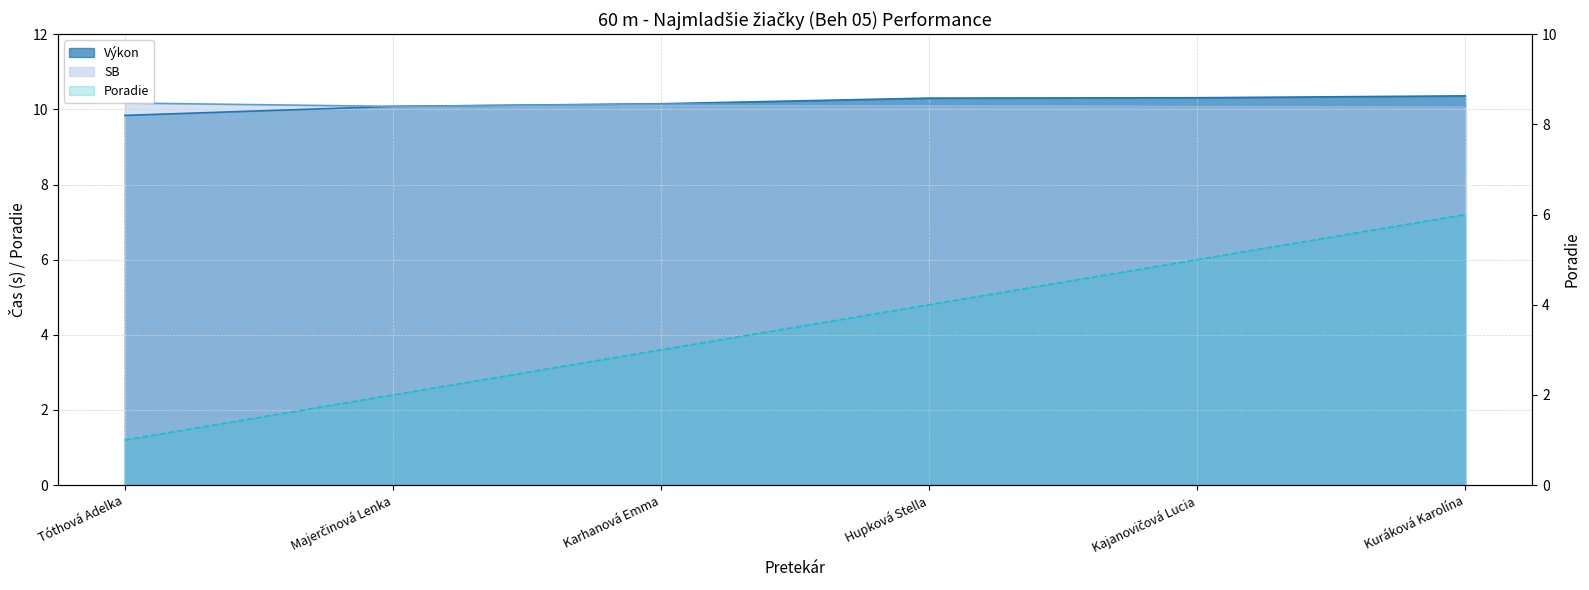

True or false: SB and Poradie cross at least once.

False